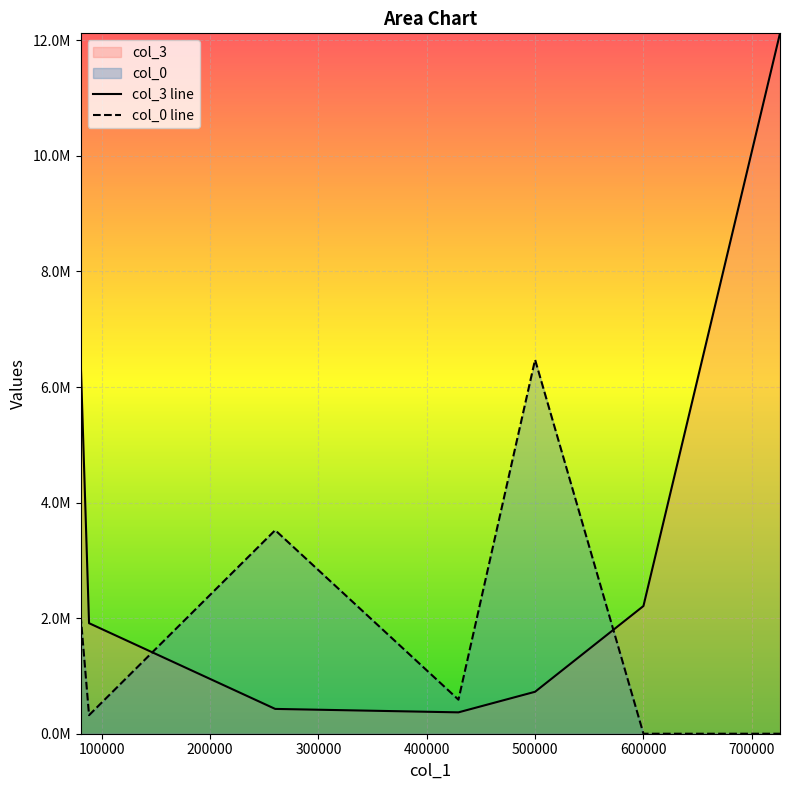

Rank the series at 88422.84 from lowest to highest value.

col_0, col_3